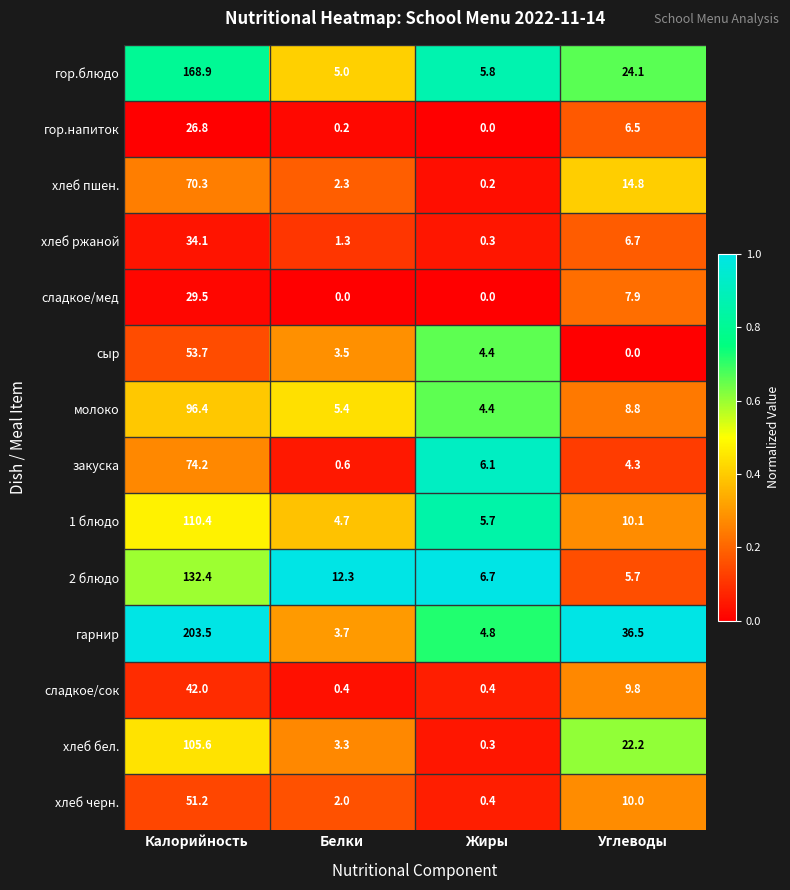

What is the sum of the 1 блюдо values at Калорийность and Жиры?

116.1